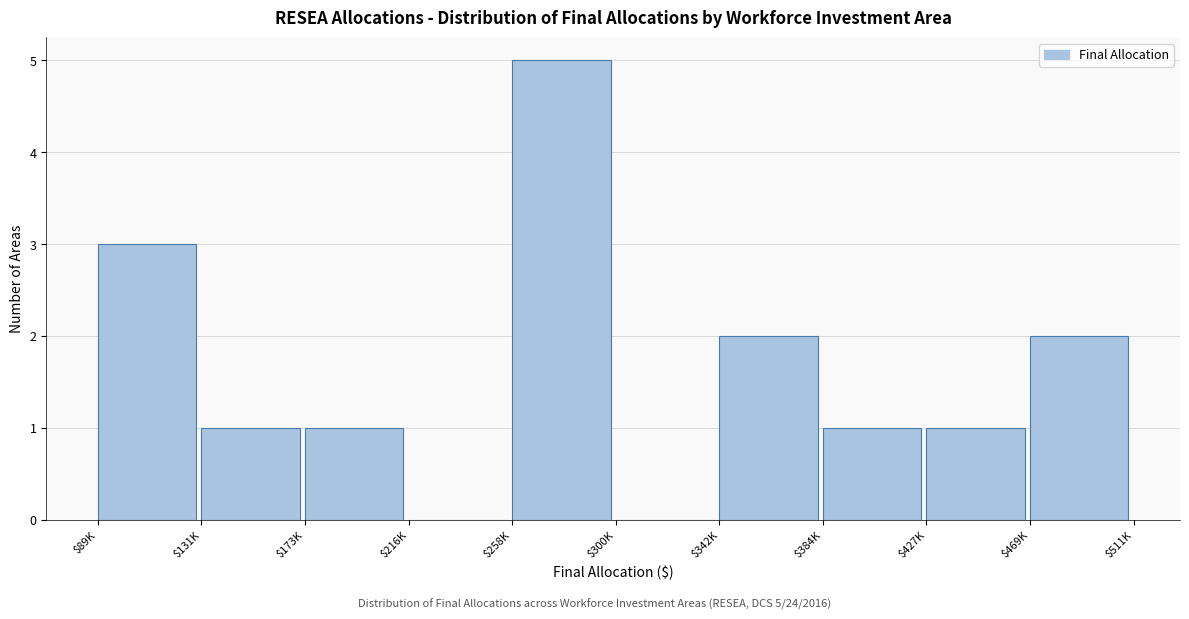

Read the value at $258K.

5